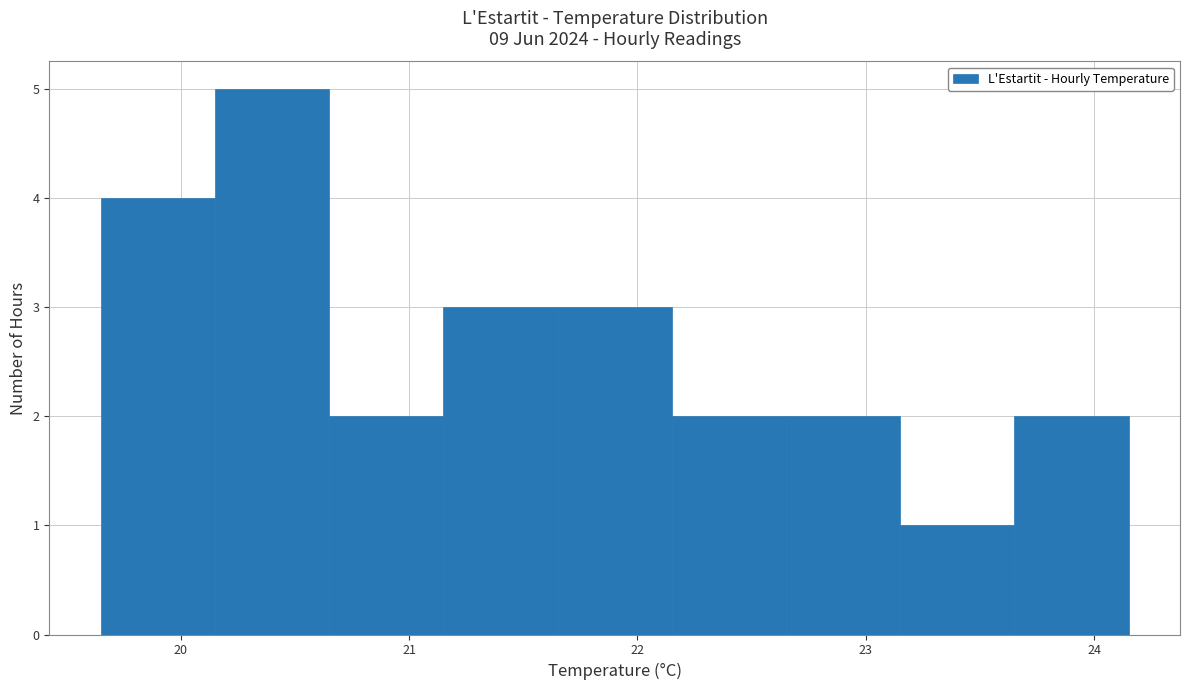

Reading left to right, transcribe this chart: for each bar, give the range it covers on the x-axis and its height. Neither the bar edges nor the heights are printed on the chart, so give them approximately, as read against the axes.

19.65 to 20.15: 4
20.15 to 20.65: 5
20.65 to 21.15: 2
21.15 to 21.65: 3
21.65 to 22.15: 3
22.15 to 22.65: 2
22.65 to 23.15: 2
23.15 to 23.65: 1
23.65 to 24.15: 2